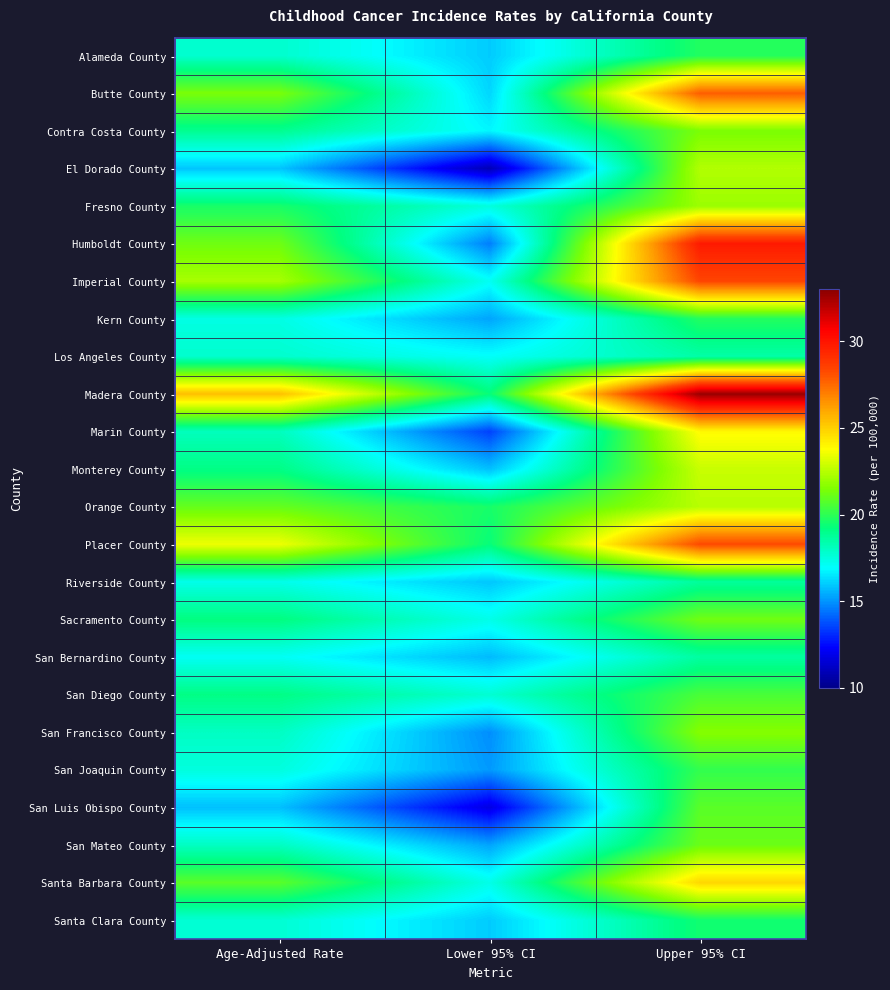

At Lower 95% CI, list the series in order from largest to smallest.

Orange County, Madera County, Placer County, San Diego County, Fresno County, Sacramento County, Santa Barbara County, Imperial County, Los Angeles County, Contra Costa County, Butte County, Alameda County, Santa Clara County, Riverside County, Monterey County, San Bernardino County, Kern County, San Mateo County, San Joaquin County, San Francisco County, Humboldt County, Marin County, San Luis Obispo County, El Dorado County